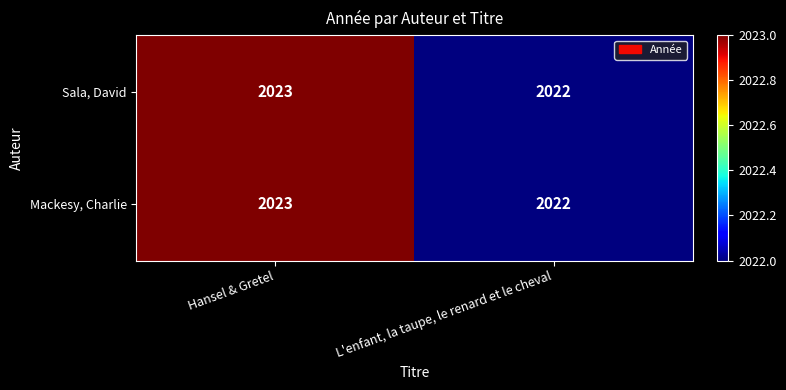

True or false: Sala, David has a value of 2023 at Hansel & Gretel.

True